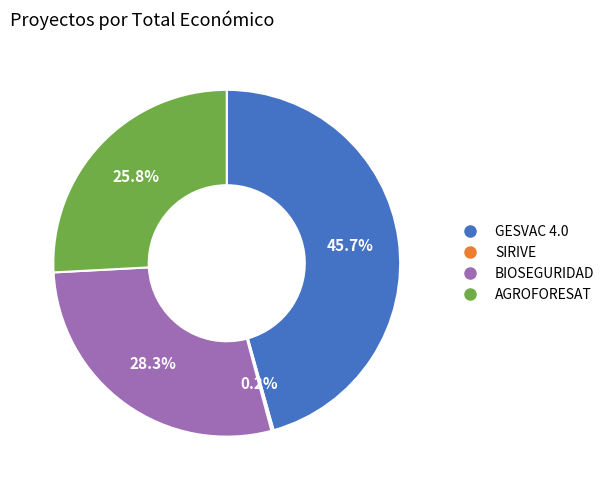

Is it true that GESVAC 4.0 is 46% of the pie?

True